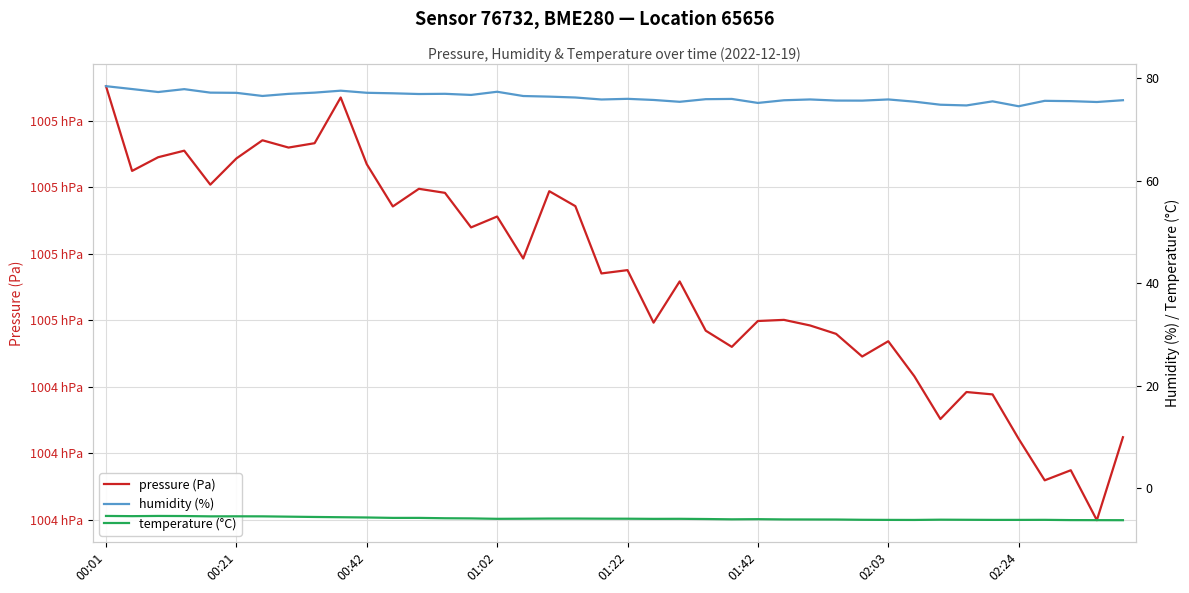

True or false: temperature (°C) and humidity (%) intersect in this chart.

False